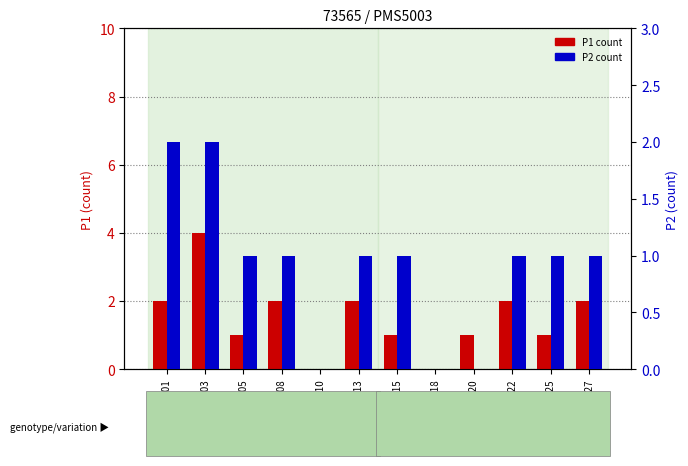

Where does the P1 series first go above 2?

00:03